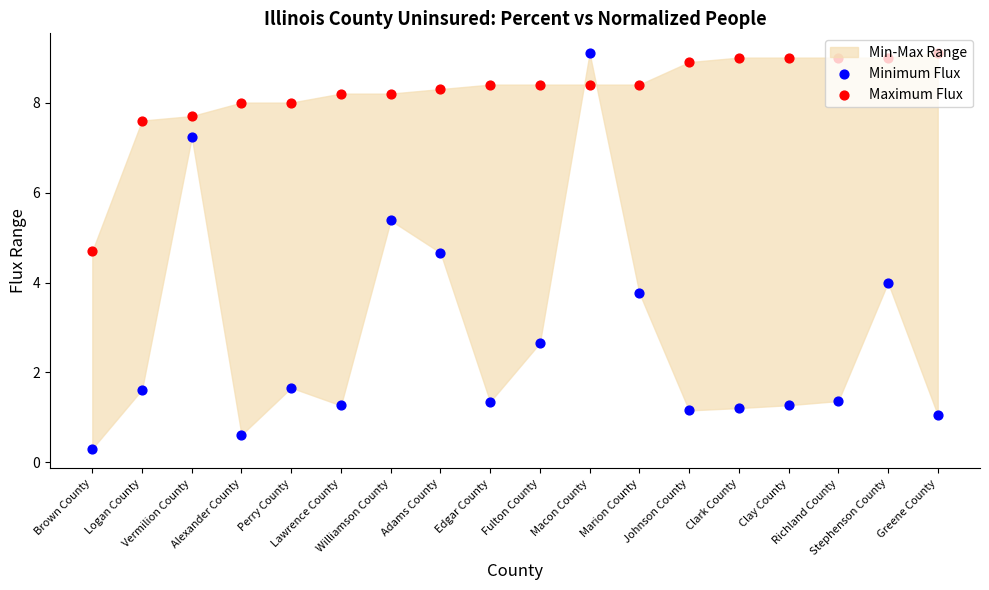

At which category is the sum across all series the highest?

Macon County